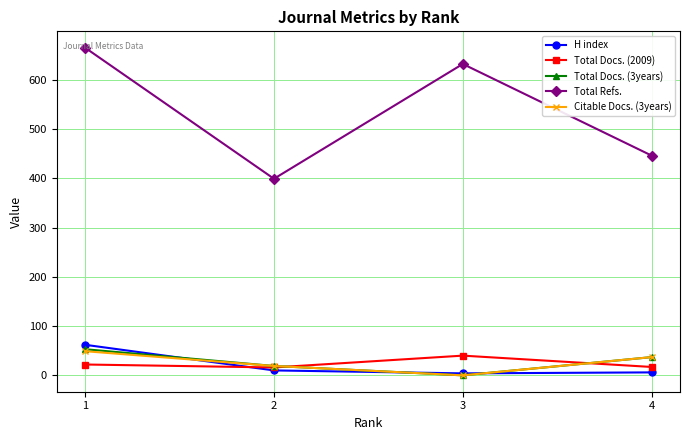

The value of Total Docs. (3years) at 3 is 0. True or false?

True